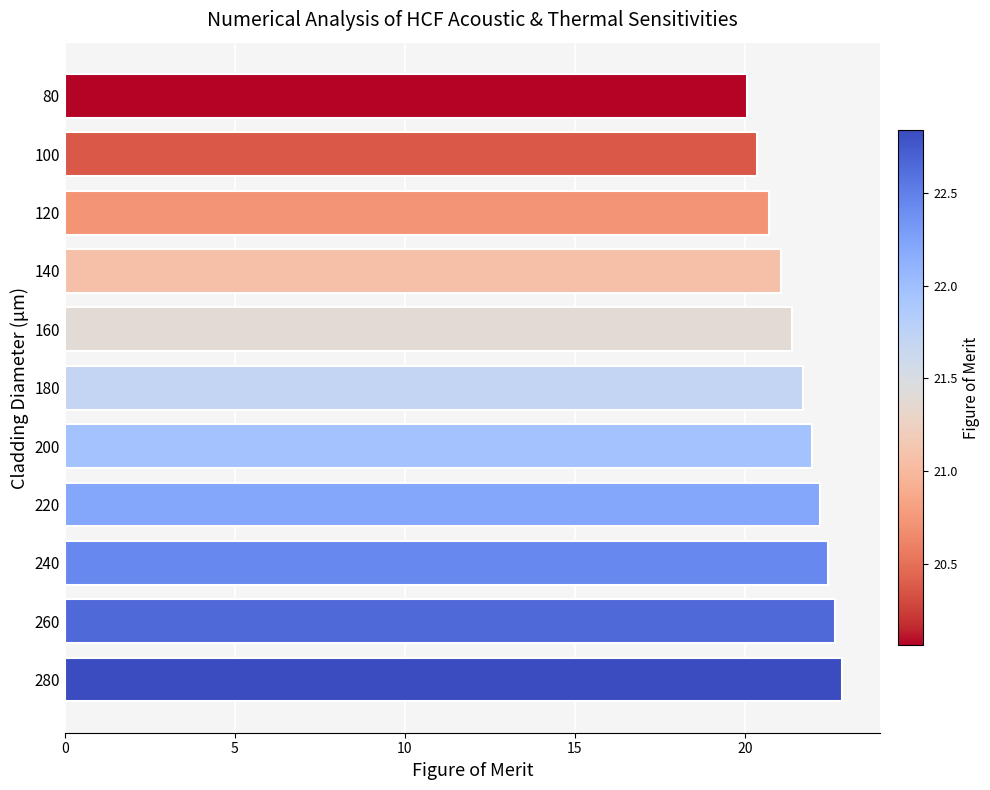

What is the greatest value displayed?

22.8